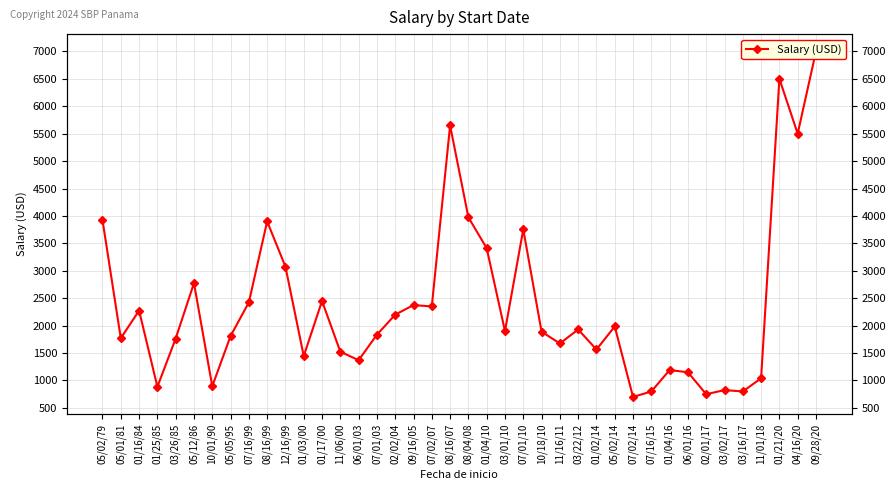

What is the label of the 35th point from the left?

03/02/17